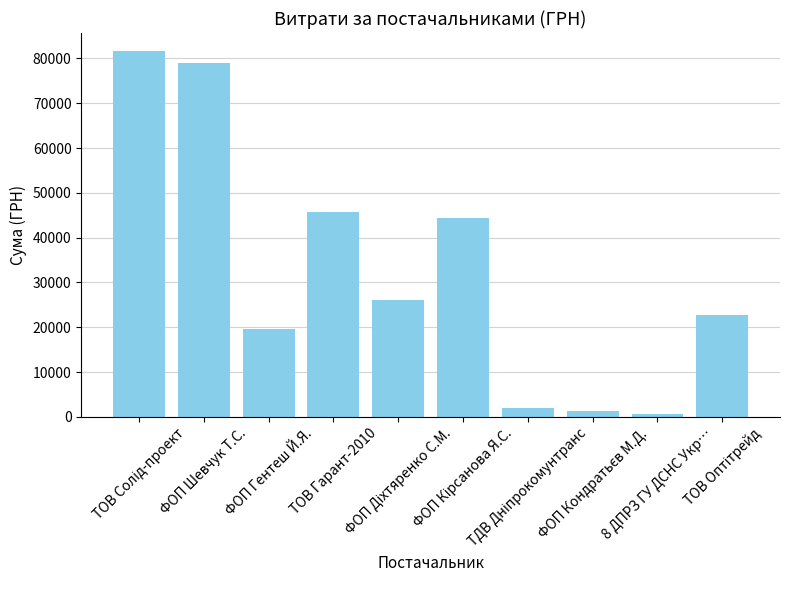

What is the difference between the maximum and minimum values?

81027.8